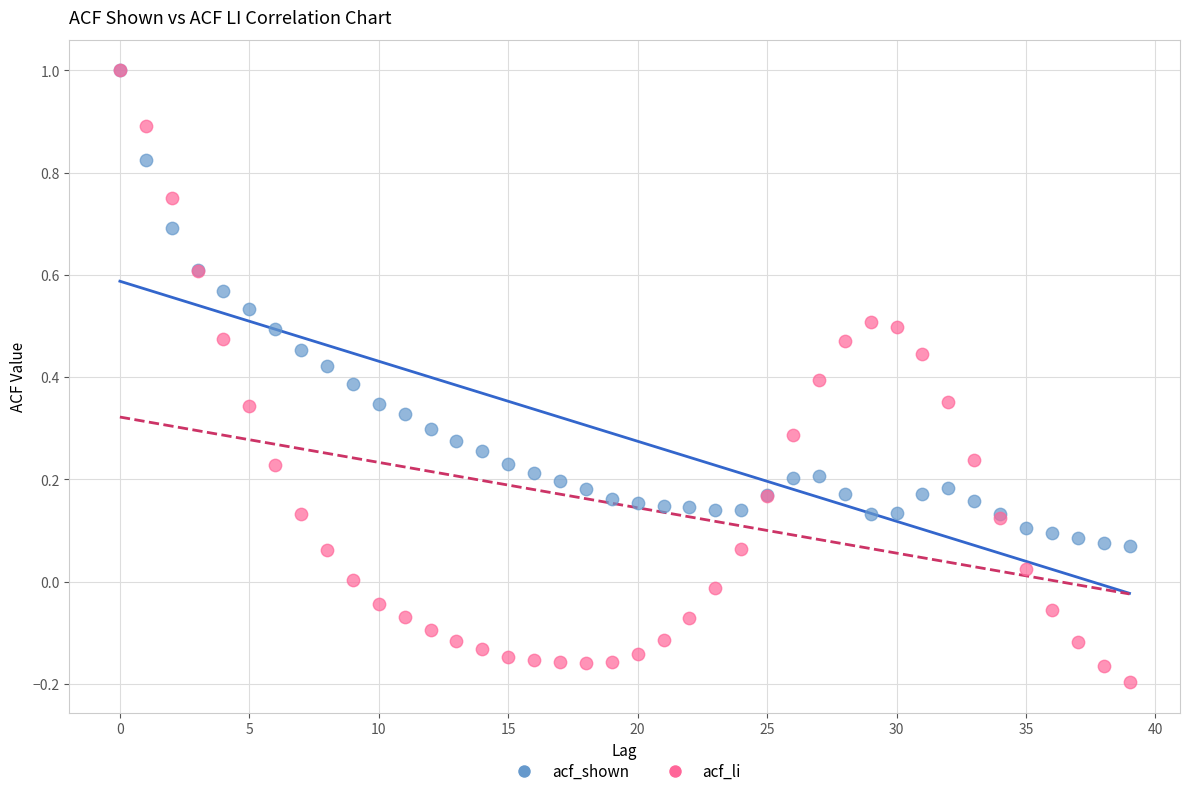

Which series reaches the minimum Y coordinate?

acf_li